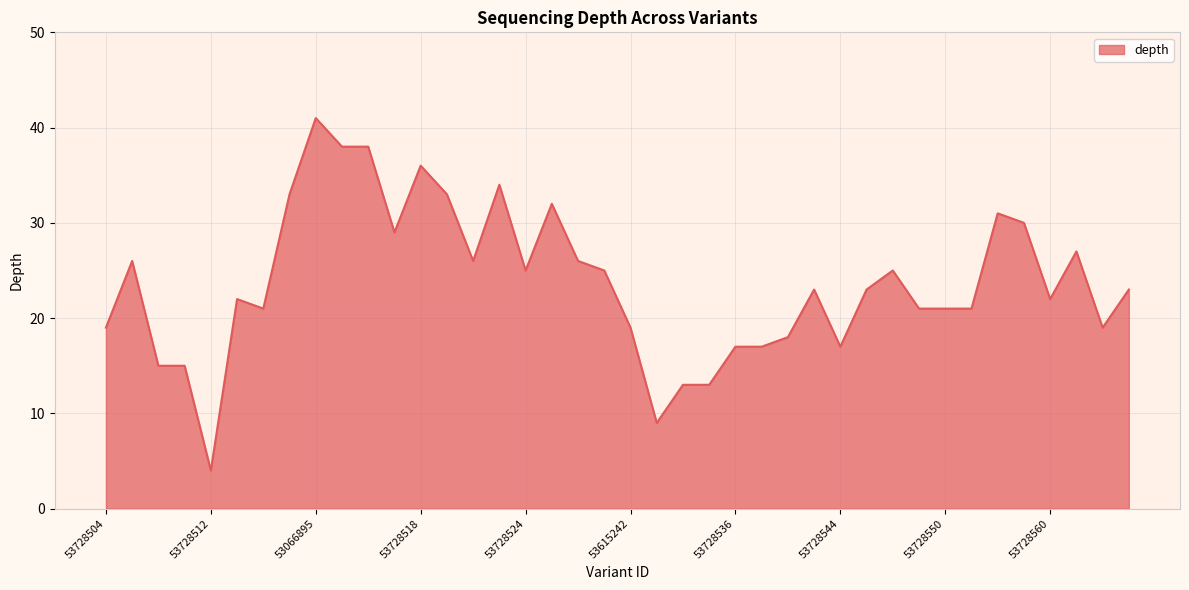

What is the maximum value shown in the chart?

41